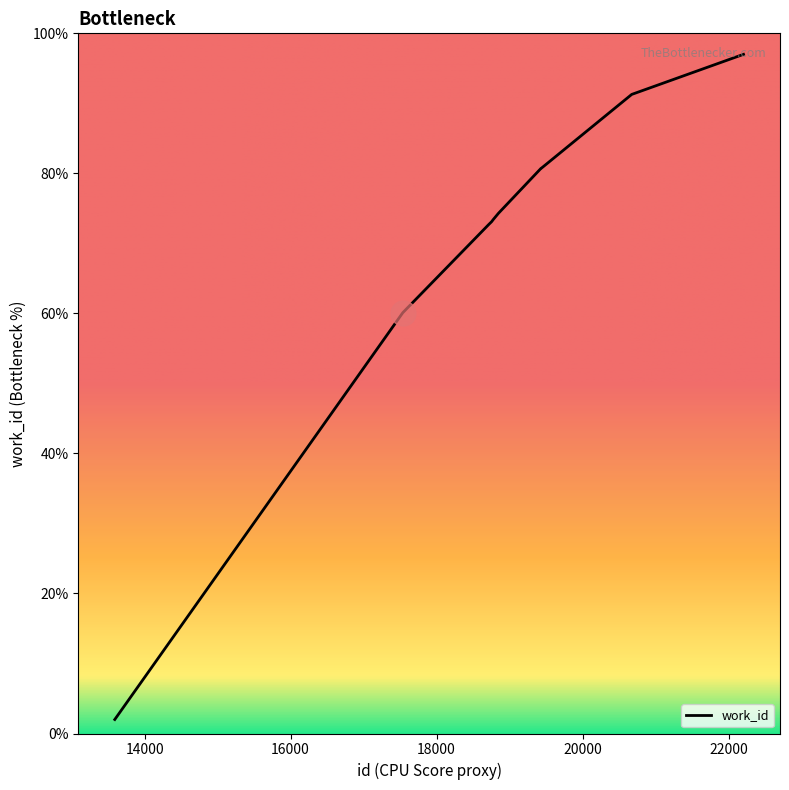

What is the average value?

70.5